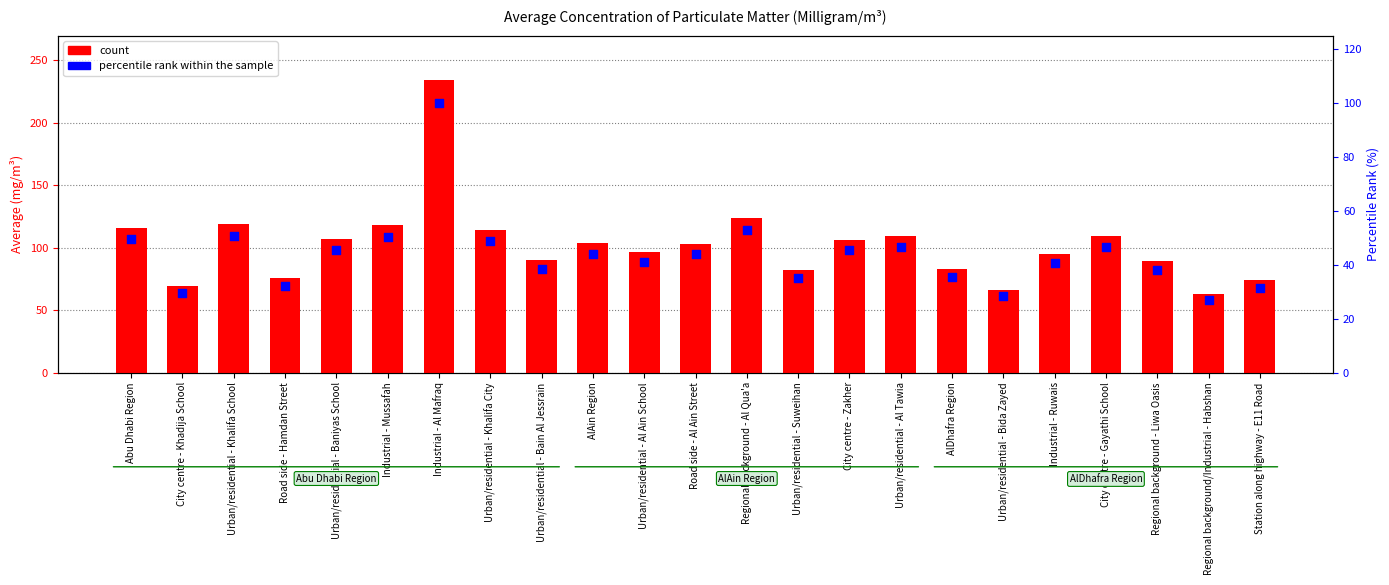

What is the total value across all series at Industrial - Ruwais?

136.0